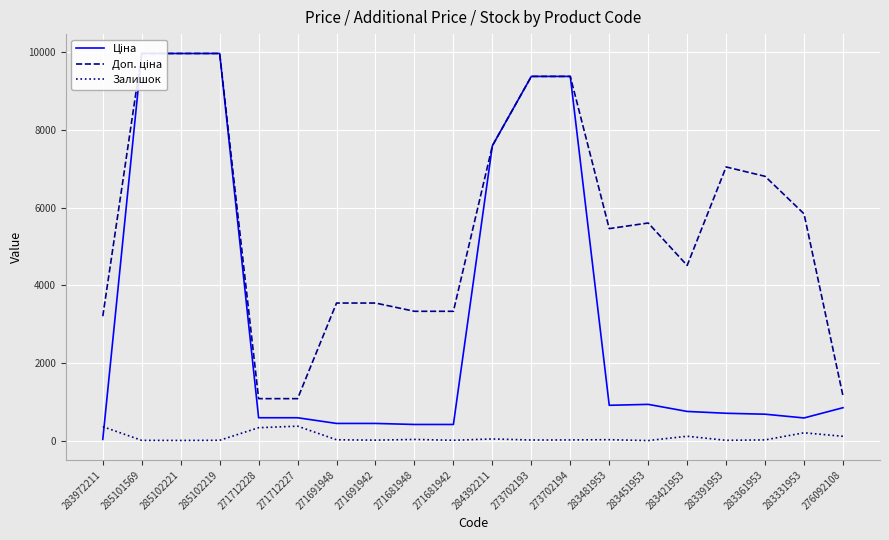

What is the maximum value shown in the chart?

9975.0